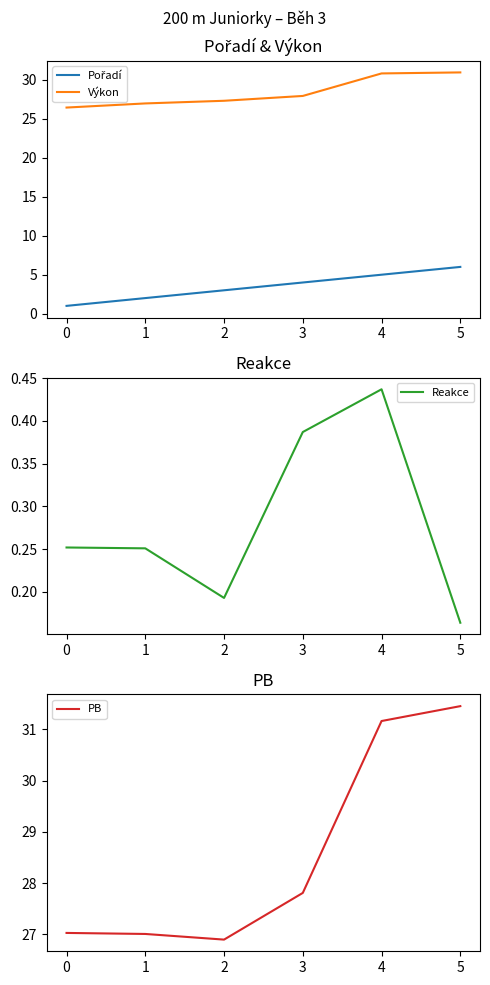

True or false: Výkon has a value of 54.6 at 5.

False